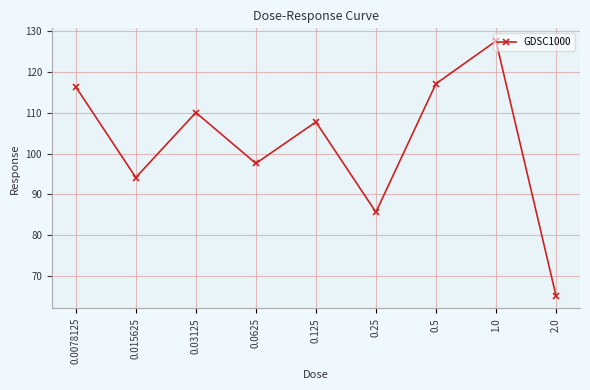

Which label corresponds to the largest value in the chart?

1.0